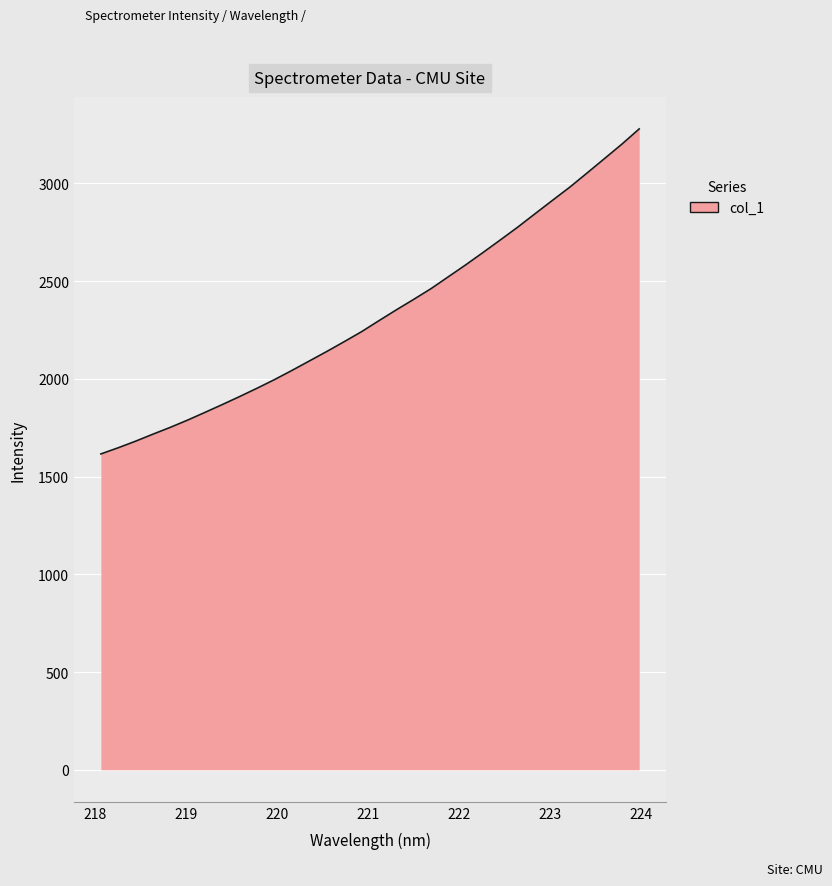

What is the difference between the maximum and minimum values?

1662.6